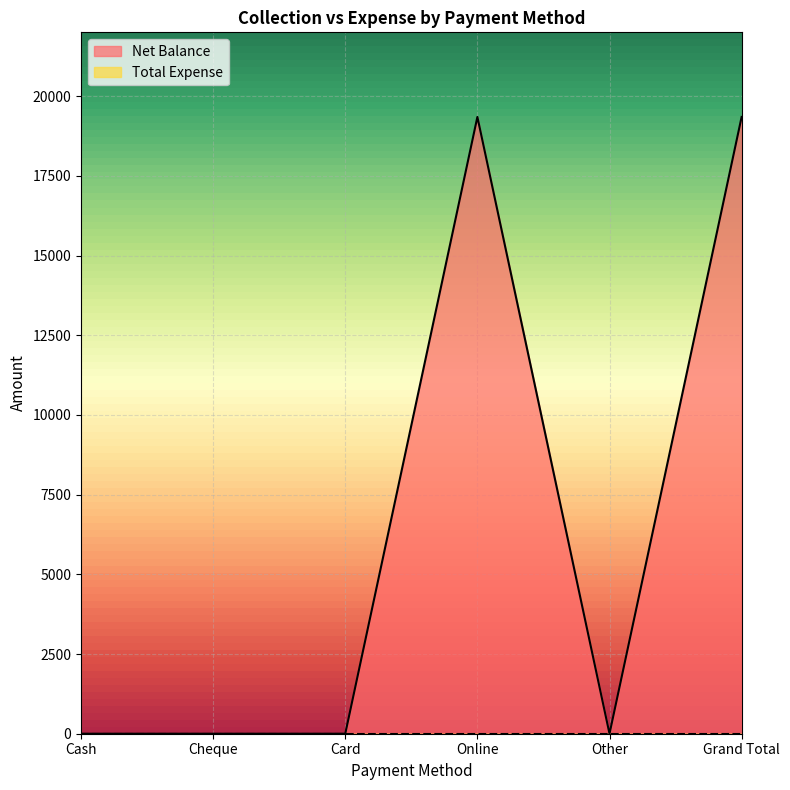

True or false: the data shows 0 at Cash.

True